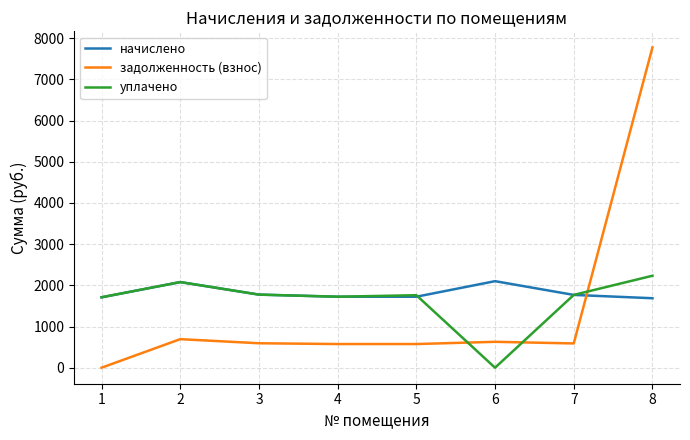

Which series has the largest range (max minus min)?

задолженность (взнос)